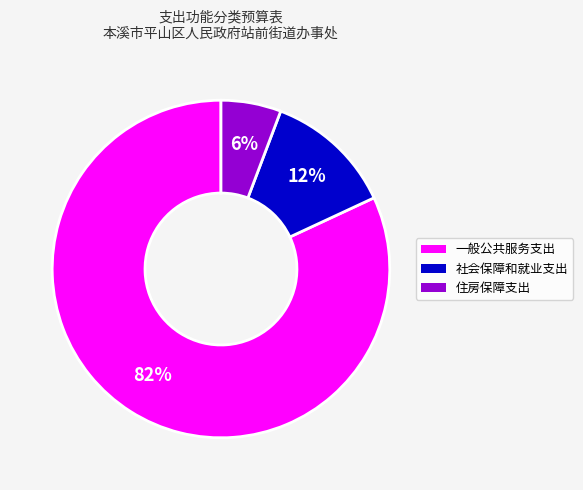

To the nearest percent, what is the difference between the largest and smallest slice percentages?

76%